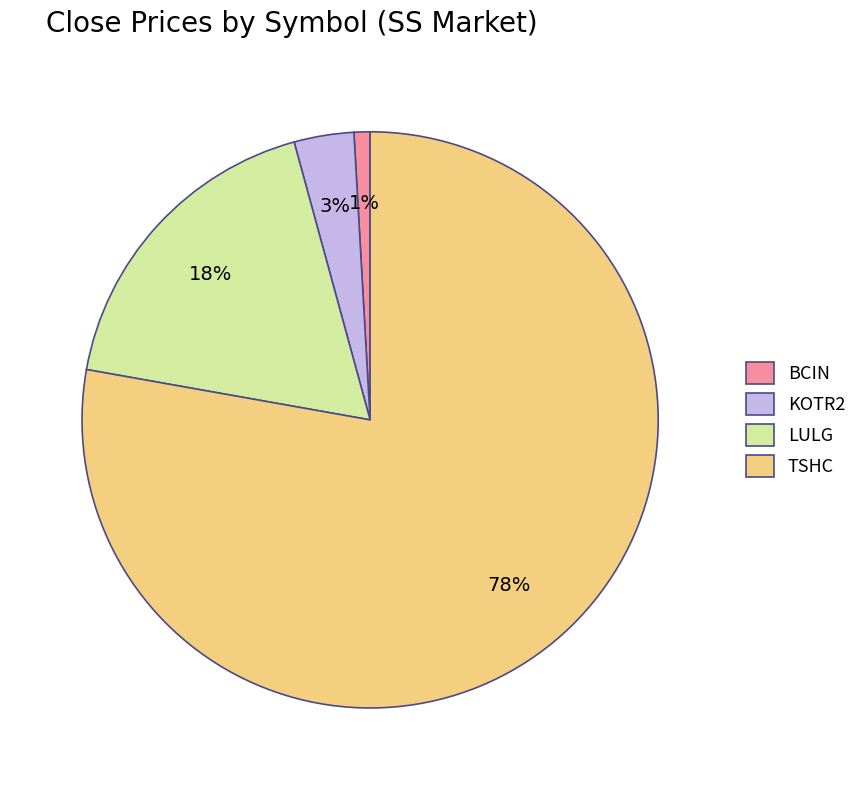

Do BCIN and KOTR2 together represent more than half of the pie?

No